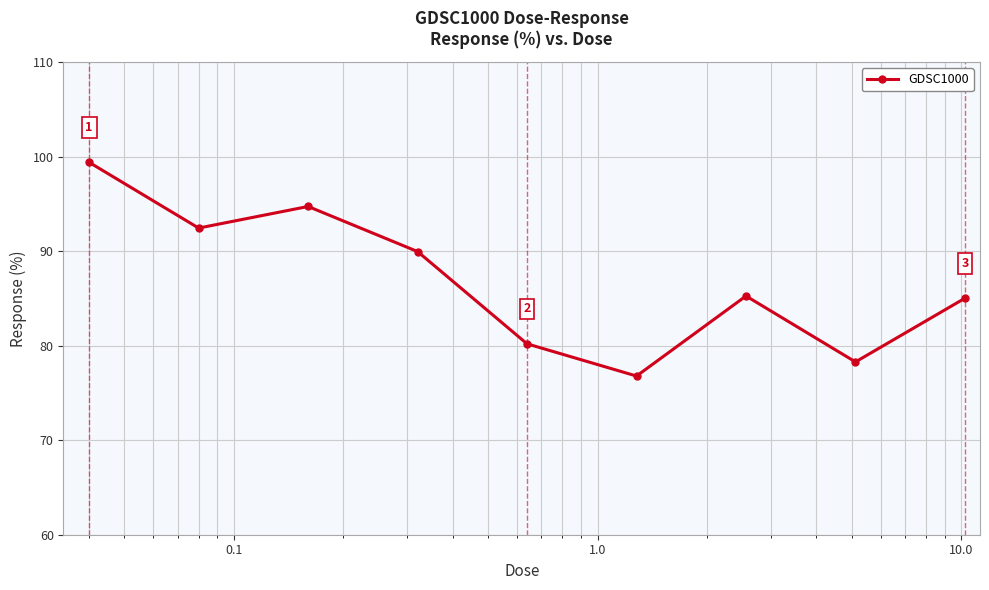

What is the difference between the maximum and minimum values?

22.6